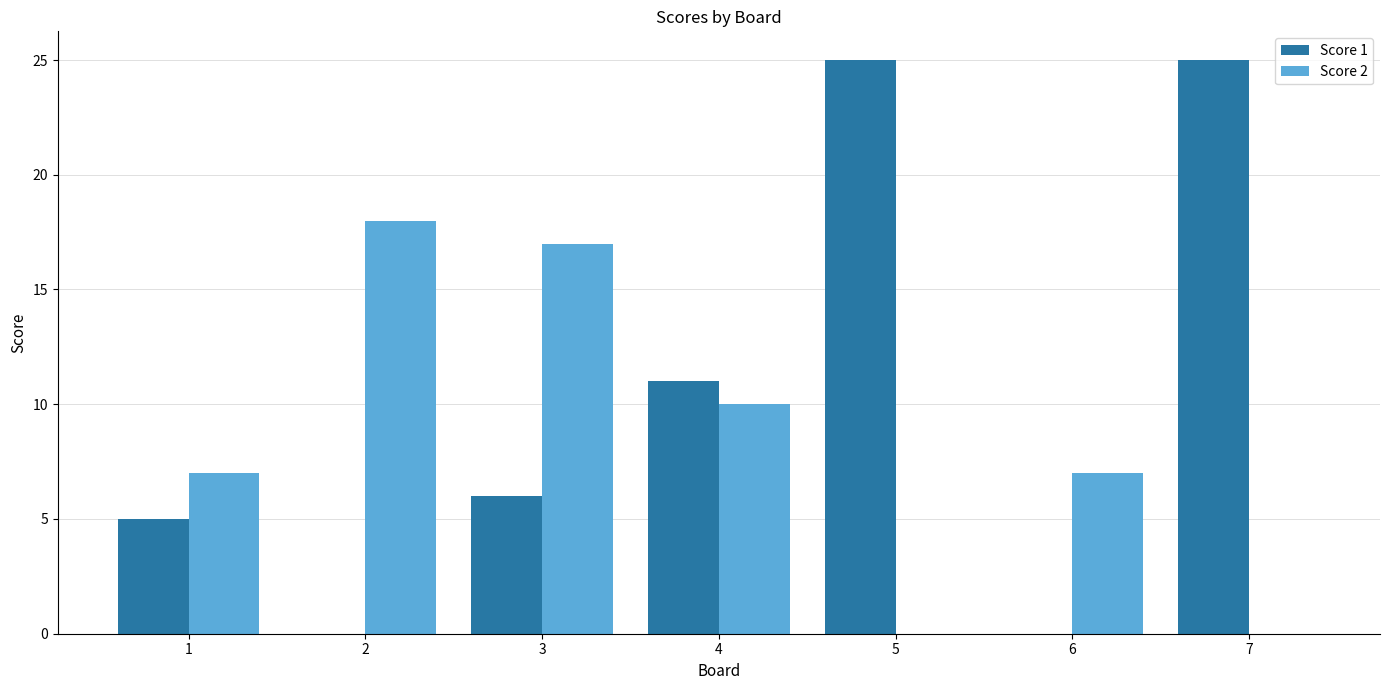

What is the maximum value for Score 1?

25